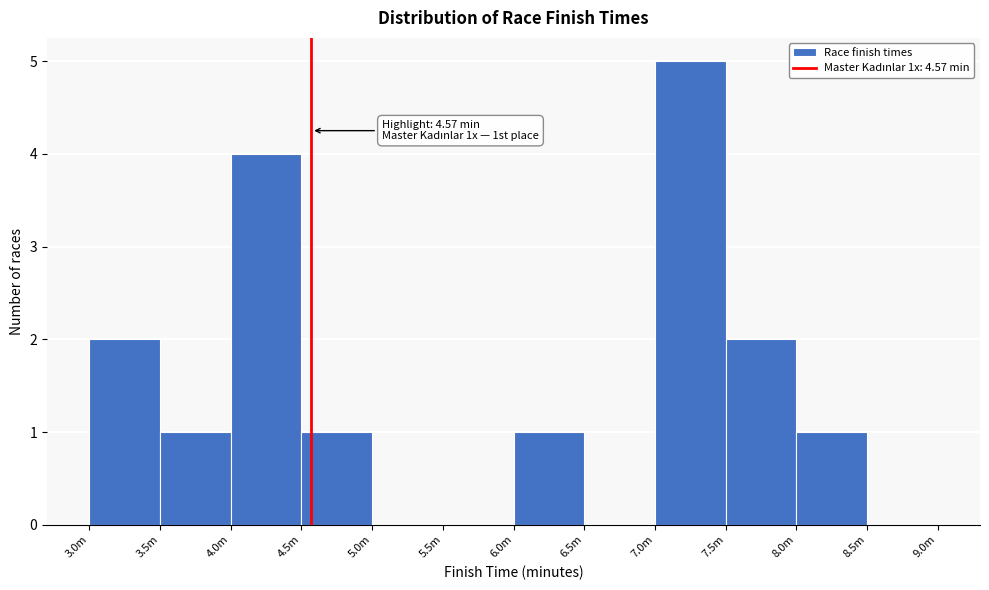

Reading right to left, what are all the values shown in this chart?

8.5m=0	8.0m=1	7.5m=2	7.0m=5	6.5m=0	6.0m=1	5.5m=0	5.0m=0	4.5m=1	4.0m=4	3.5m=1	3.0m=2